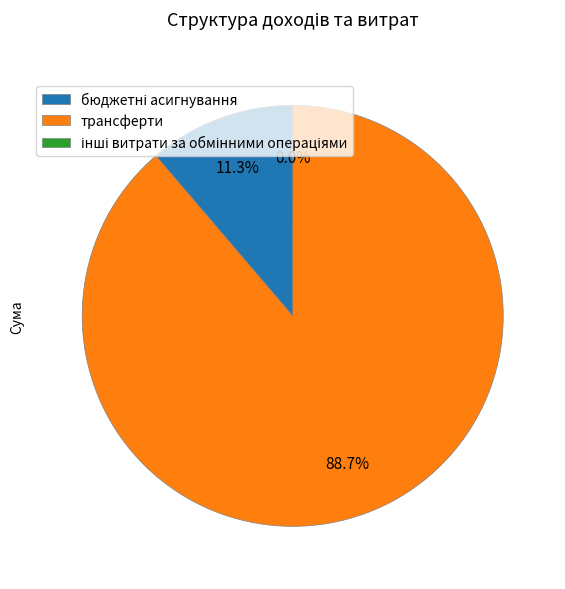

To the nearest percent, what is the difference between the largest and smallest slice percentages?

89%